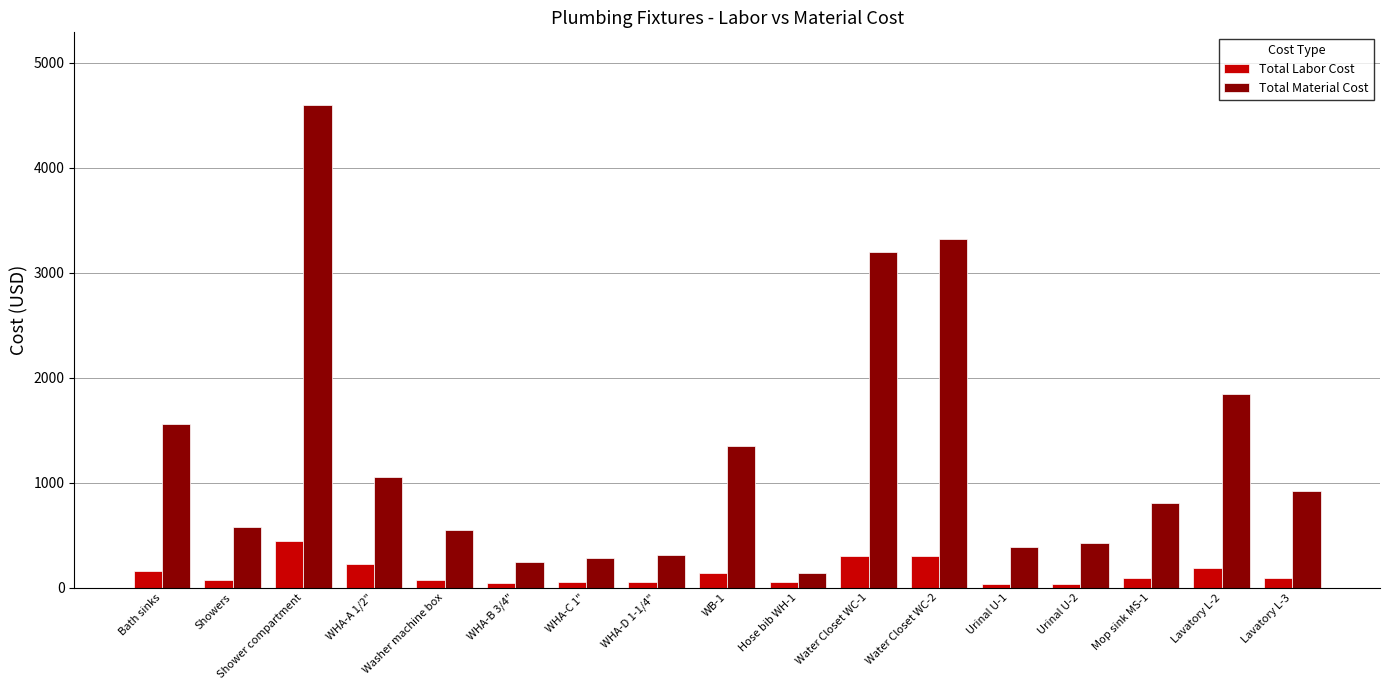

What is the value of the Total Labor Cost bar at the 5th from the left?

75